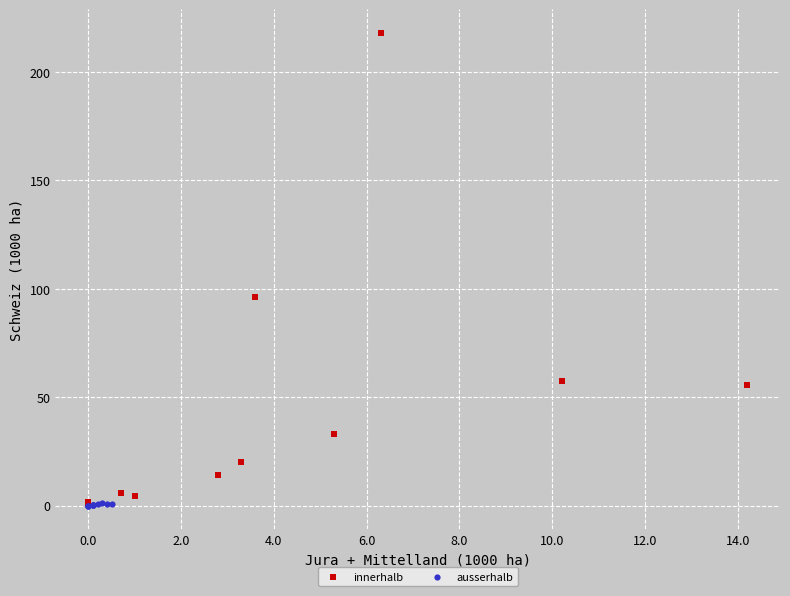

Which series contains the highest Y value?

innerhalb